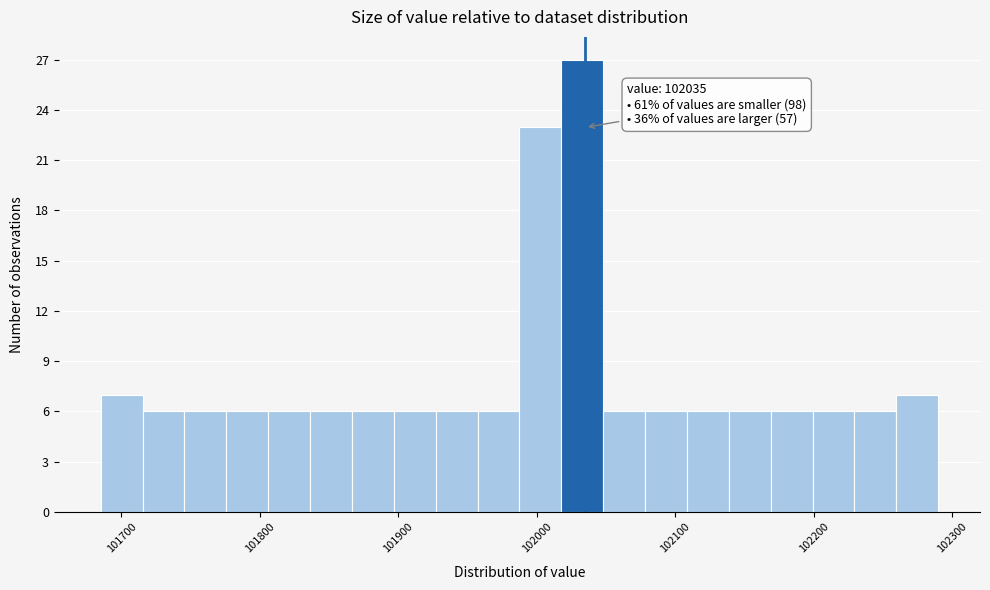

Read against the x-axis, roughly where is the centre of the tallest bar?

102030